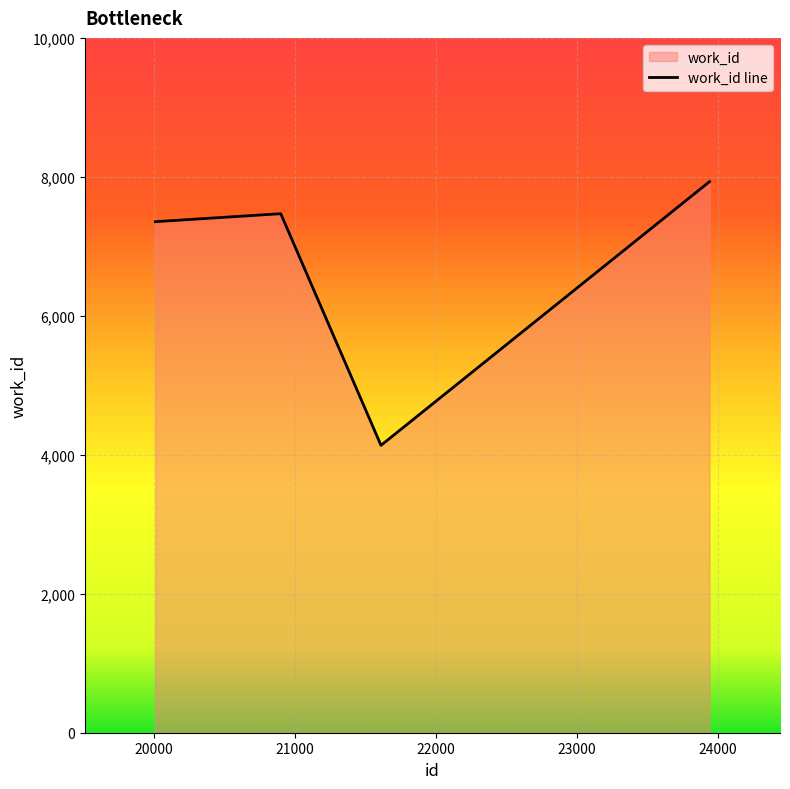

How many points are higher than both their immediate neighbors (excluding endpoints)?

1